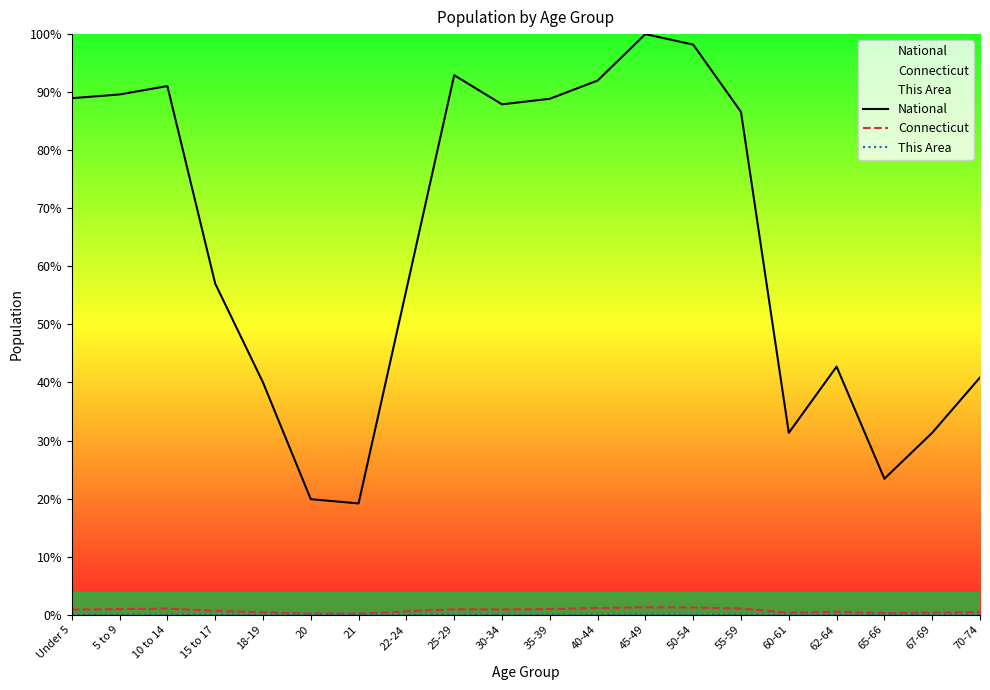

Count the number of categories in the chart.

20